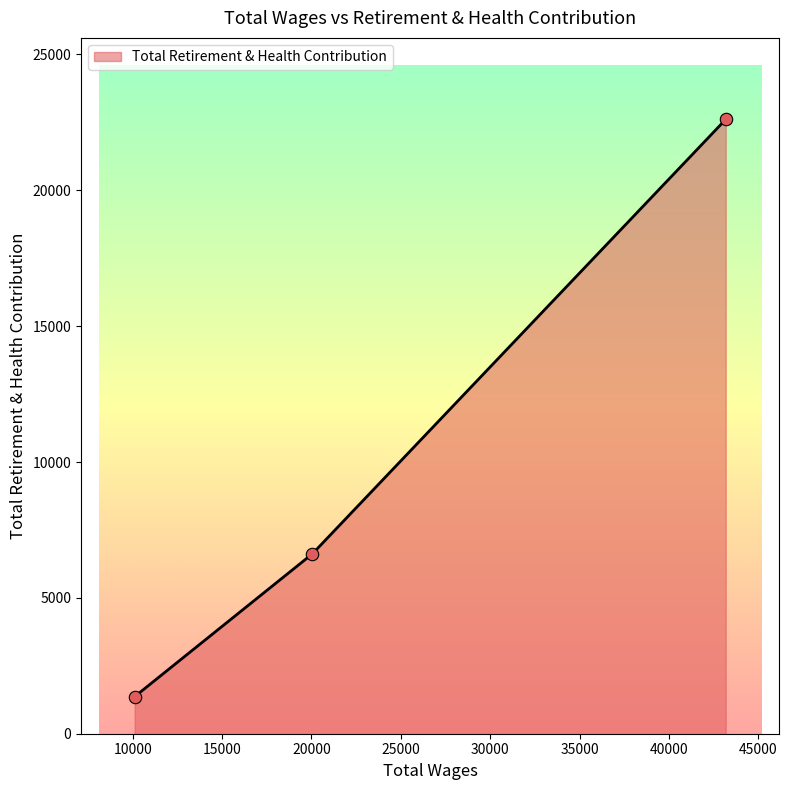

What is the change in value from 20055.0 to 10112.0?

-5257